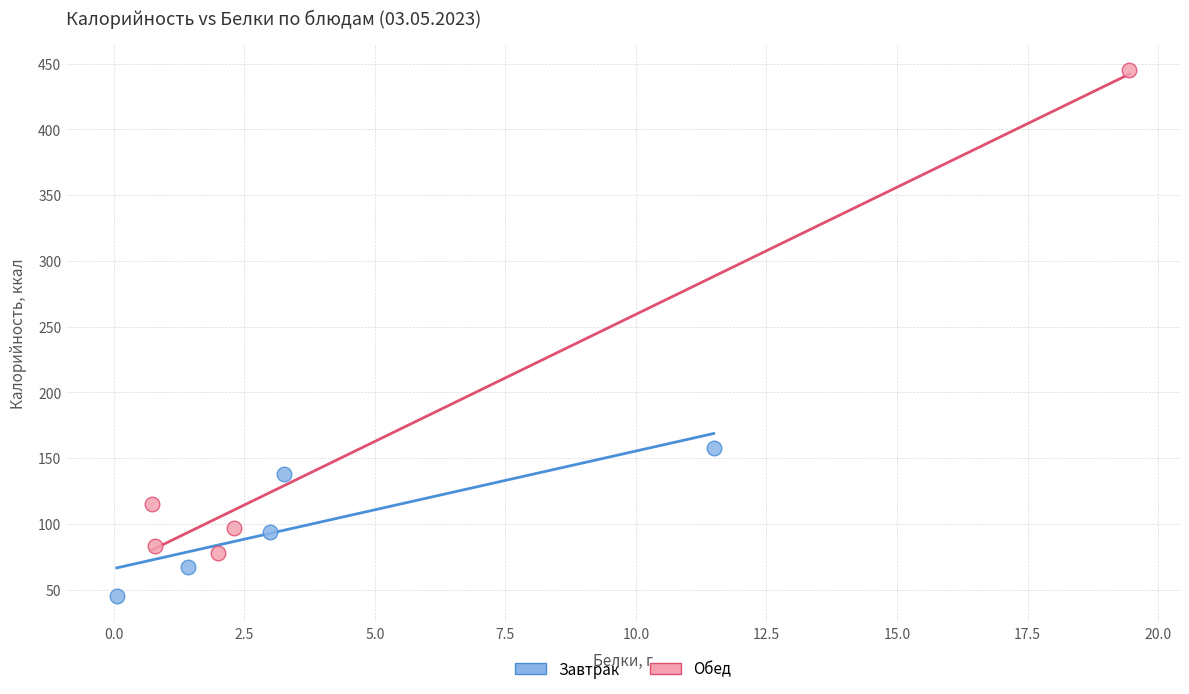

Which series contains the lowest Y value?

Завтрак